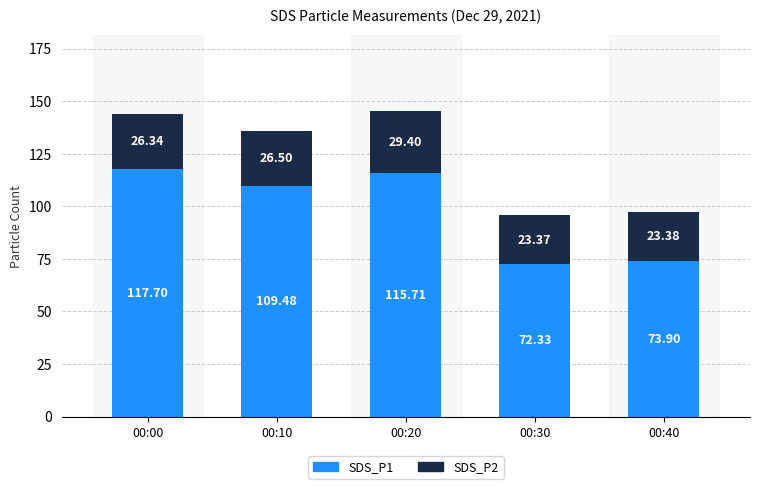

At which category is the sum across all series the highest?

00:20